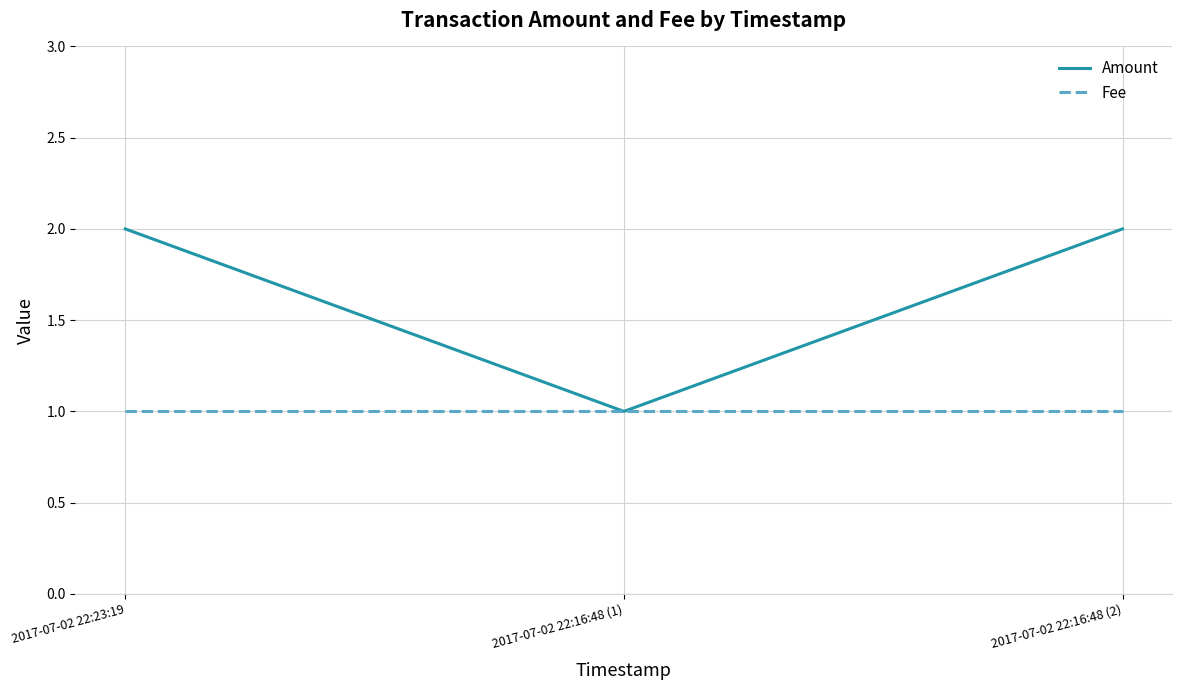

Rank the series by their average value, from highest to lowest.

Amount, Fee